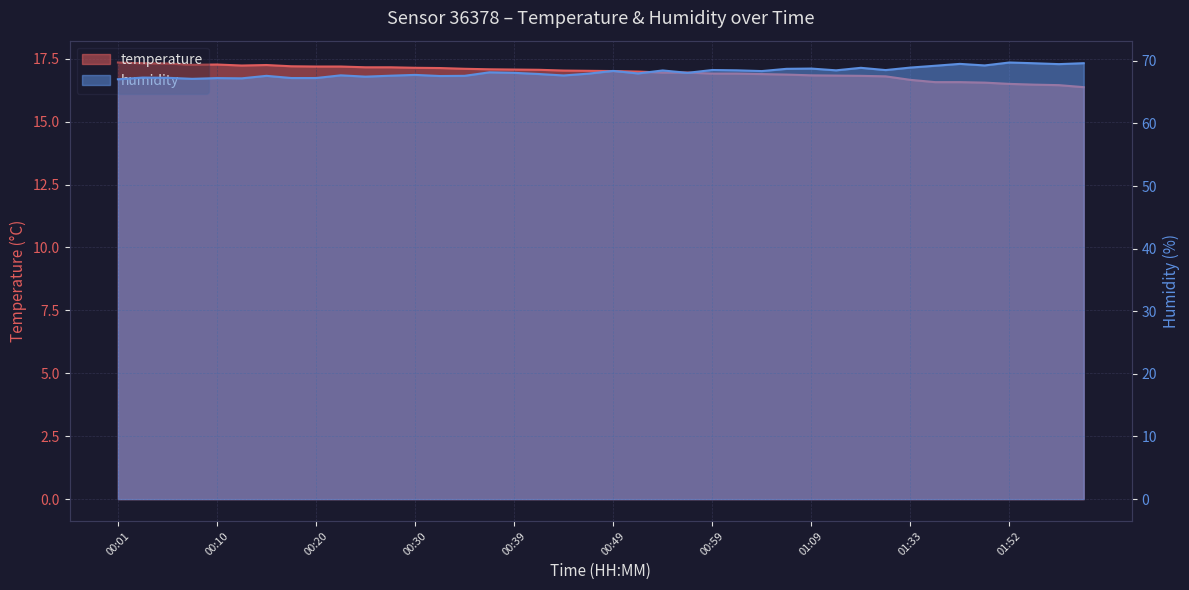

Reading left to right, list all the values displayed in this chart.

temperature: 17.4	17.3	17.3	17.3	17.3	17.2	17.2	17.2	17.2	17.2	17.2	17.2	17.1	17.1	17.1	17.1	17.1	17.1	17.0	17.0	17.0	17.0	16.9	16.9	16.9	16.9	16.9	16.9	16.8	16.8	16.8	16.8	16.7	16.6	16.6	16.6	16.5	16.5	16.4	16.4
humidity: 67.0	67.3	67.3	67.1	67.2	67.2	67.6	67.2	67.2	67.7	67.5	67.6	67.8	67.6	67.6	68.2	68.1	67.9	67.7	68.0	68.4	68.0	68.5	68.1	68.5	68.5	68.4	68.7	68.8	68.5	68.9	68.5	68.9	69.2	69.5	69.3	69.7	69.6	69.5	69.6